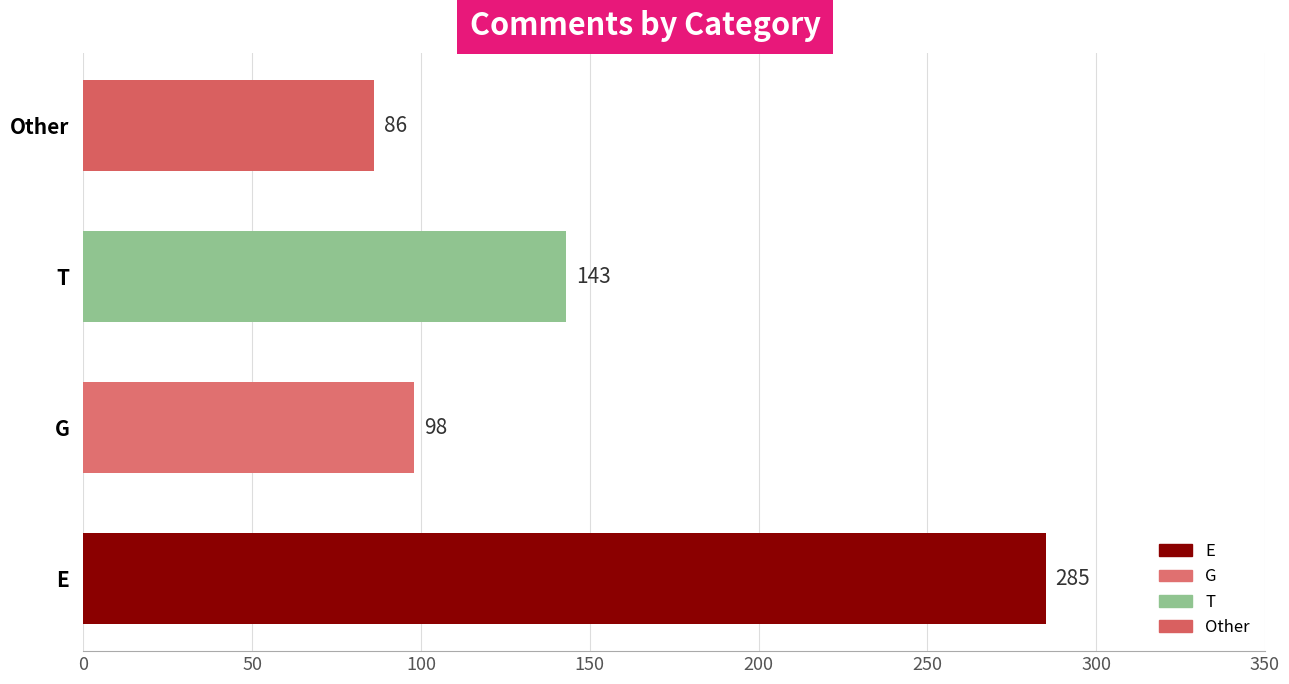

How many data points does each series have?

4